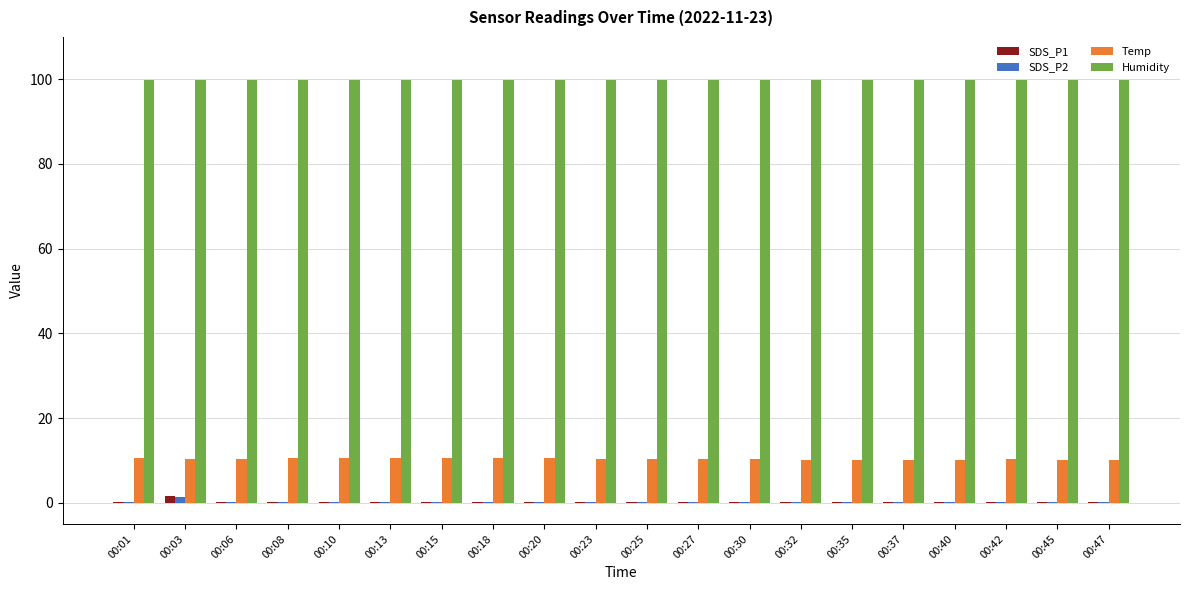

Which series has the widest spread of values?

SDS_P1